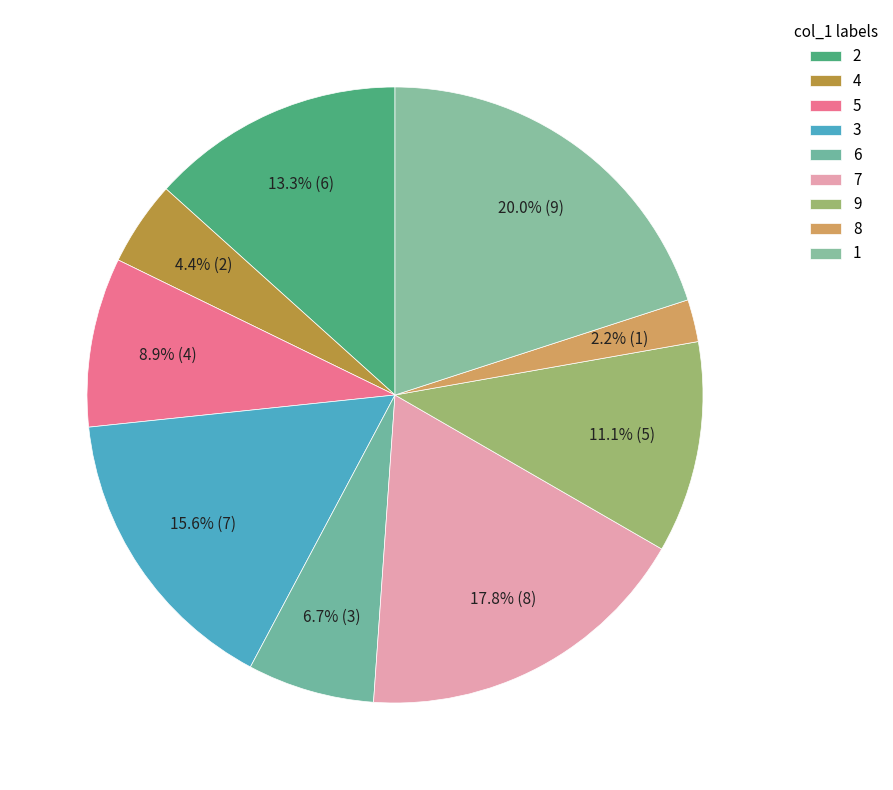

Does any single category account for the majority?

No